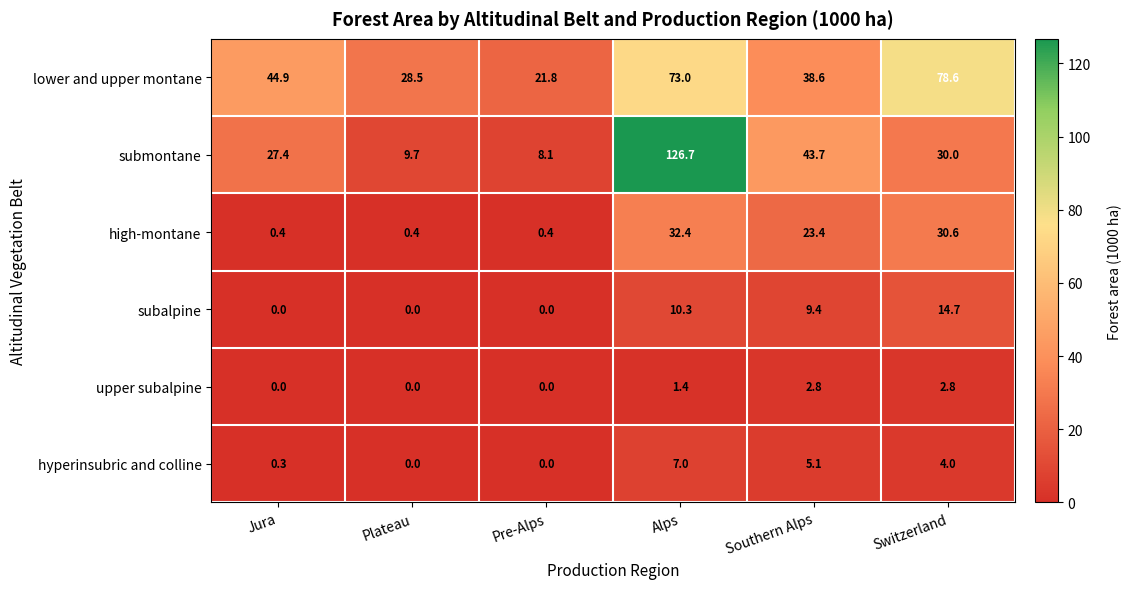

At which category is the sum across all series the highest?

Alps